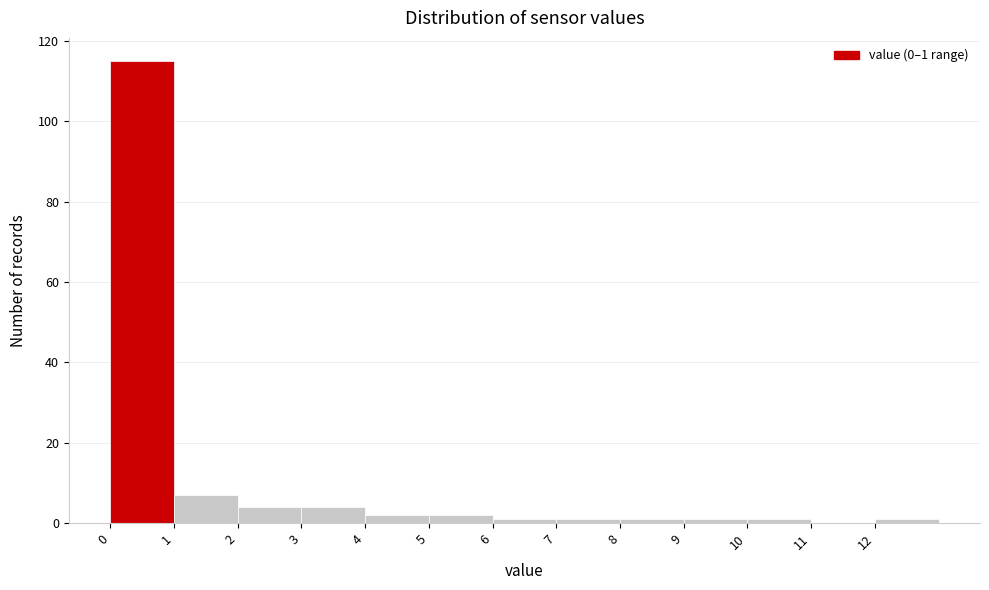

Which range on the x-axis has the tallest bar?

0 to 1